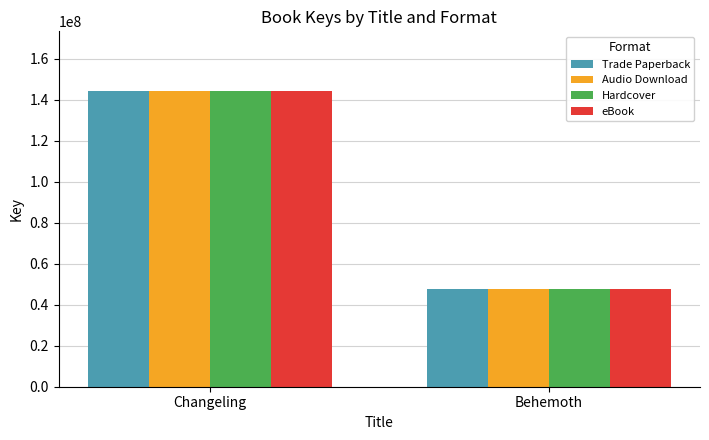

What is the value of the Trade Paperback bar at the 1st from the left?

144462781